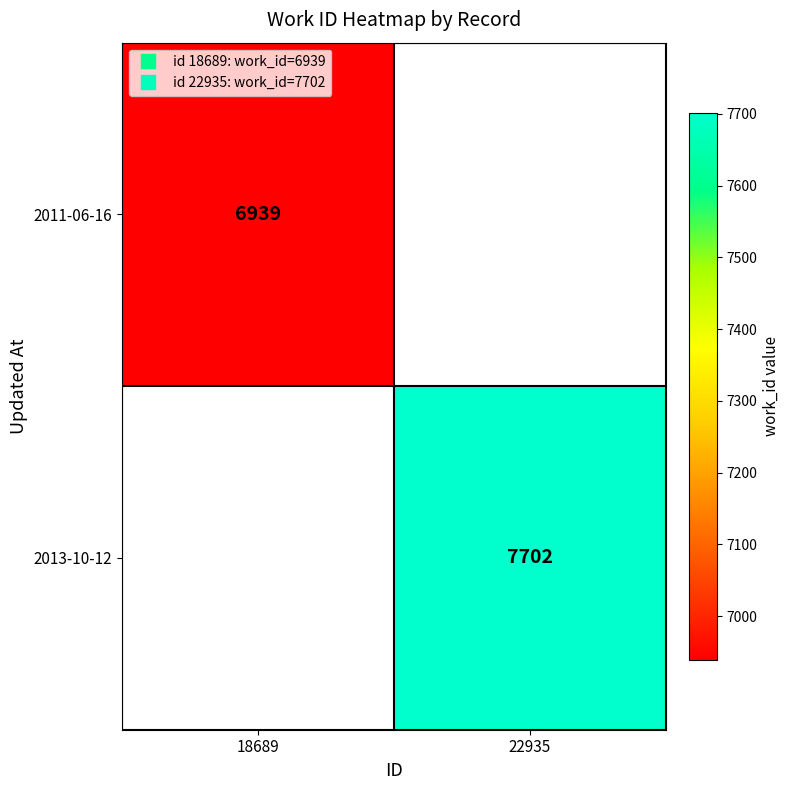

At how many categories does at least one series exceed 7220?

1